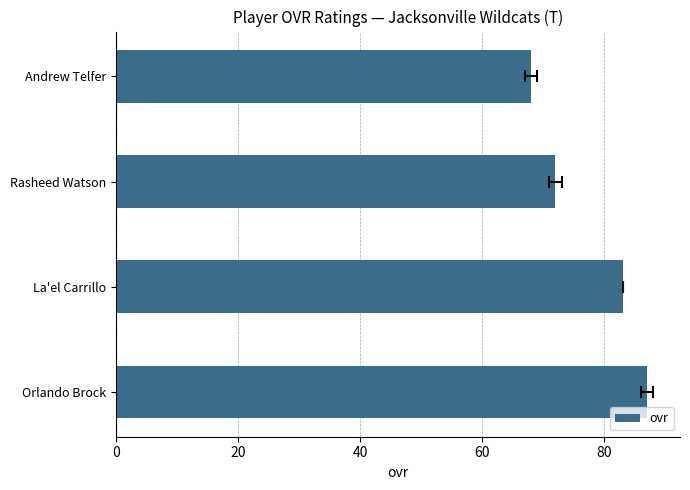

Count the number of categories in the chart.

4